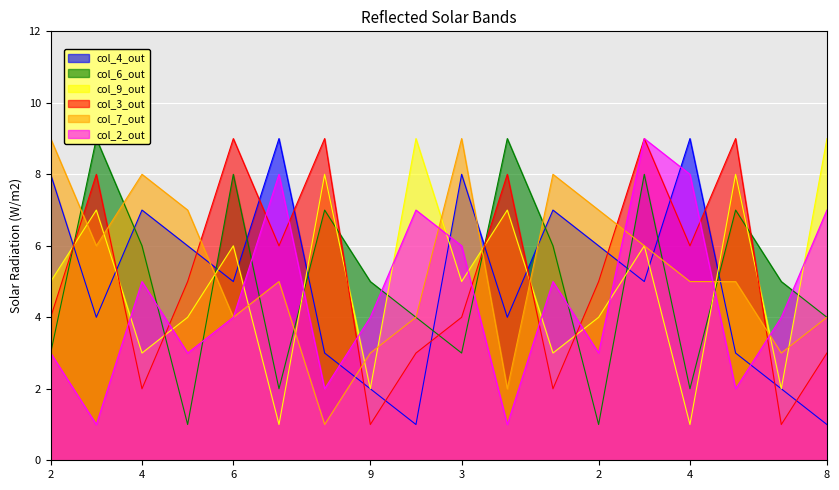

What is the difference between the second highest and minimum values in the col_6 series?

8